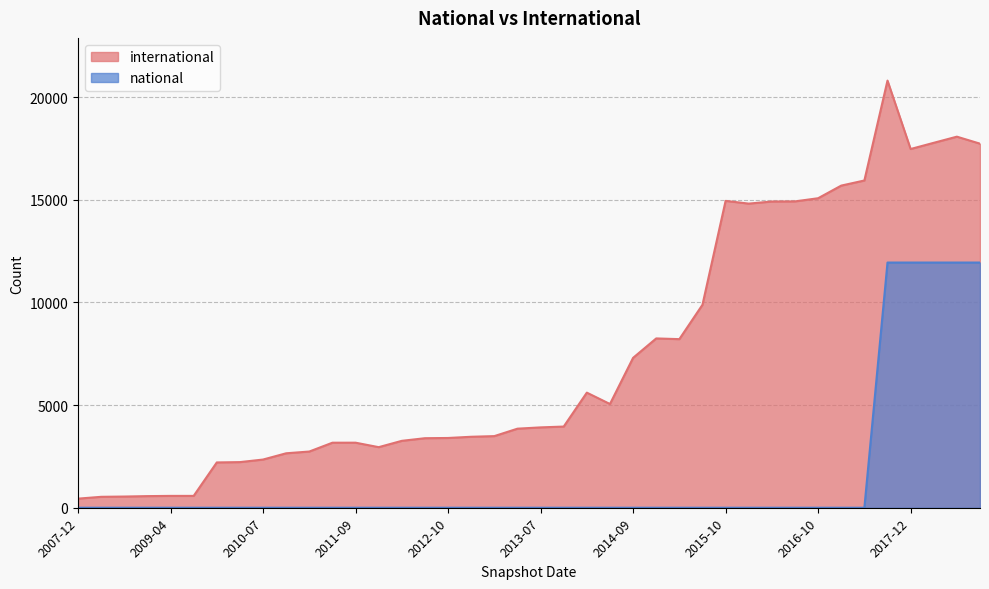

How many lines are shown in the chart?

2